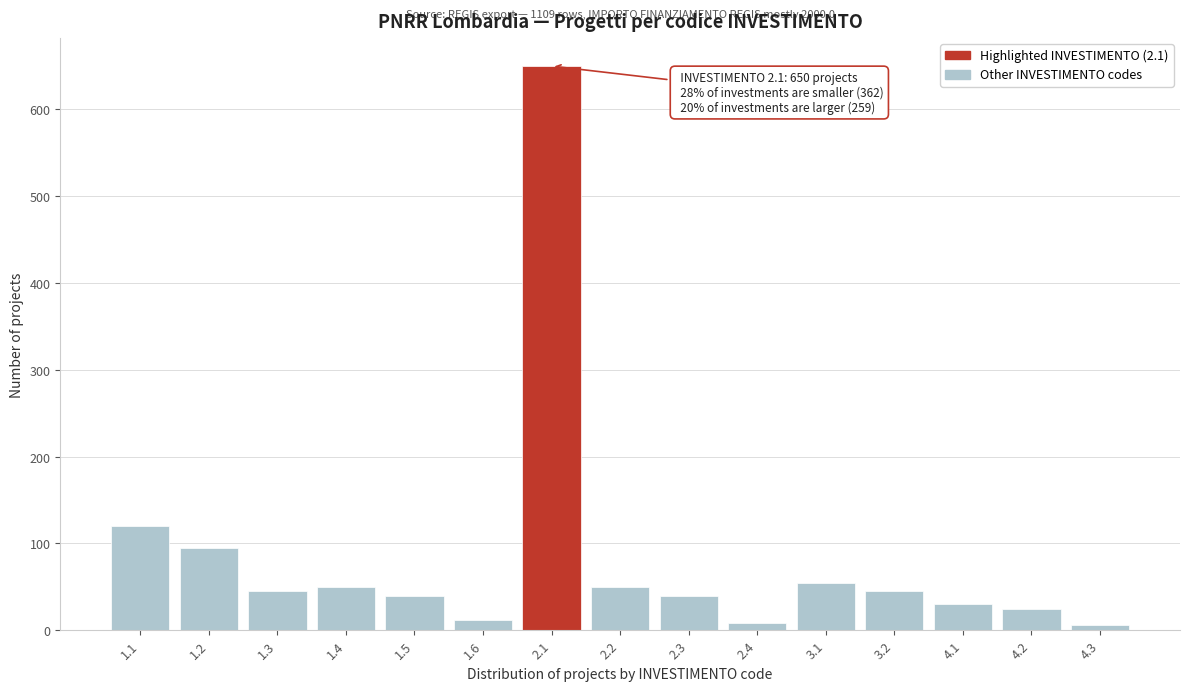

What is the change in value from 2.1 to 3.1?

-595